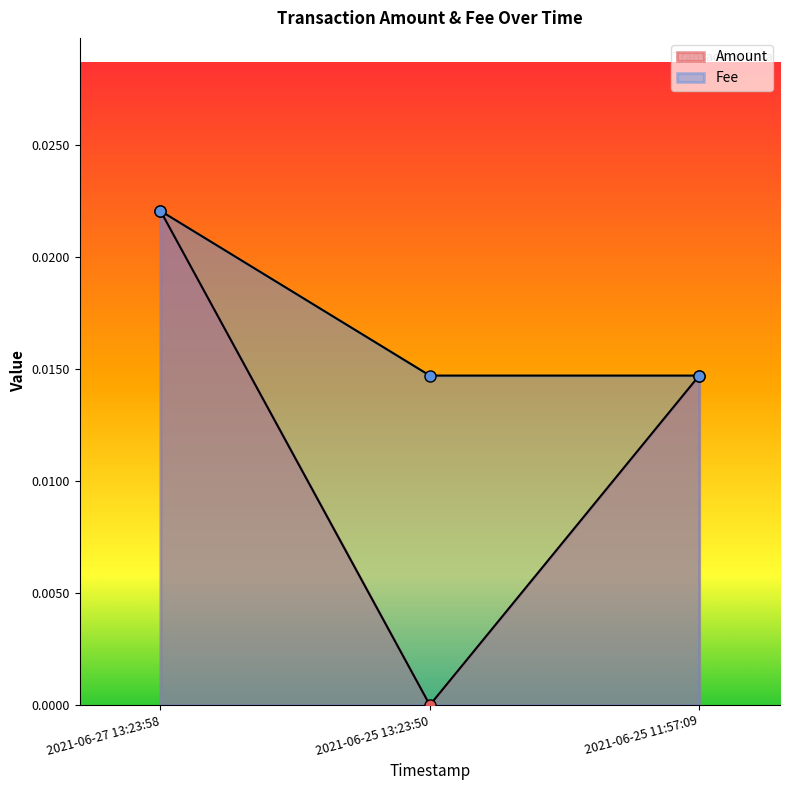

Is it true that Amount equals 0.0 at 2021-06-25 13:23:50?

True